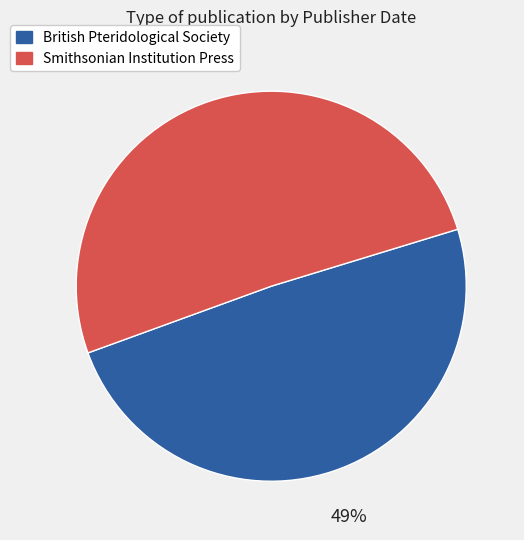

What is the ratio of the value at Smithsonian Institution Press to the value at British Pteridological Society?

1.0